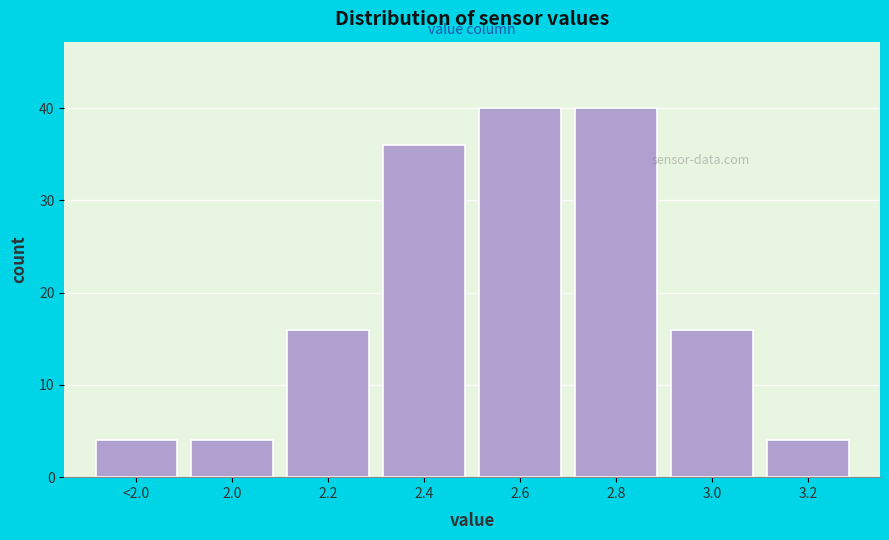

Reading left to right, transcribe all the data shown in this chart.

4	4	16	36	40	40	16	4